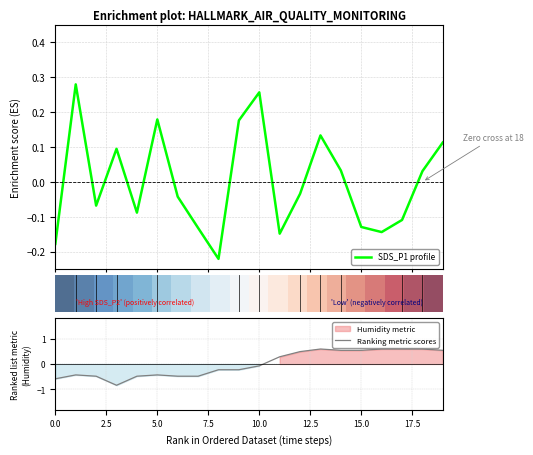

Does the chart have visible grid lines?

Yes